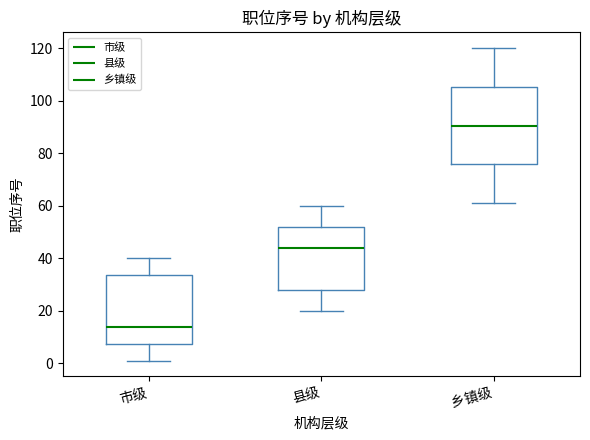

Which box has the highest median line?

乡镇级